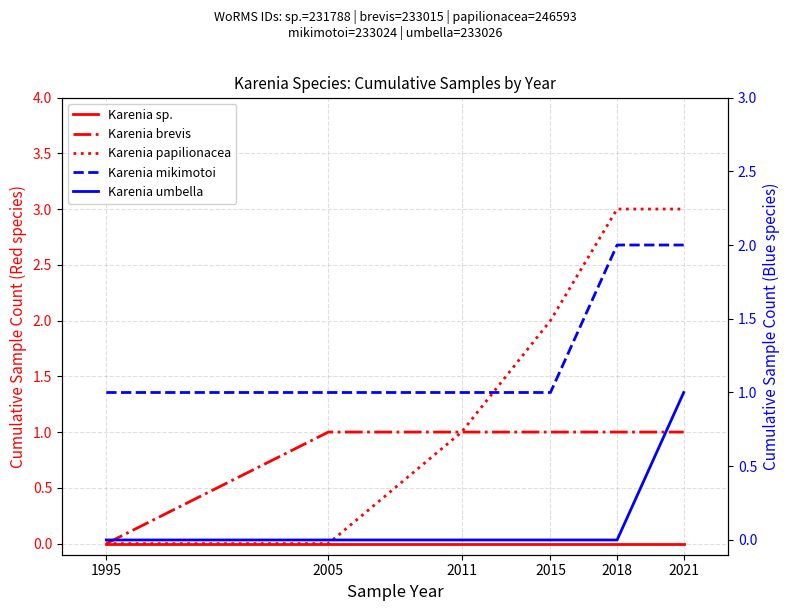

What is the spread (max minus min) of values at 1995?

1